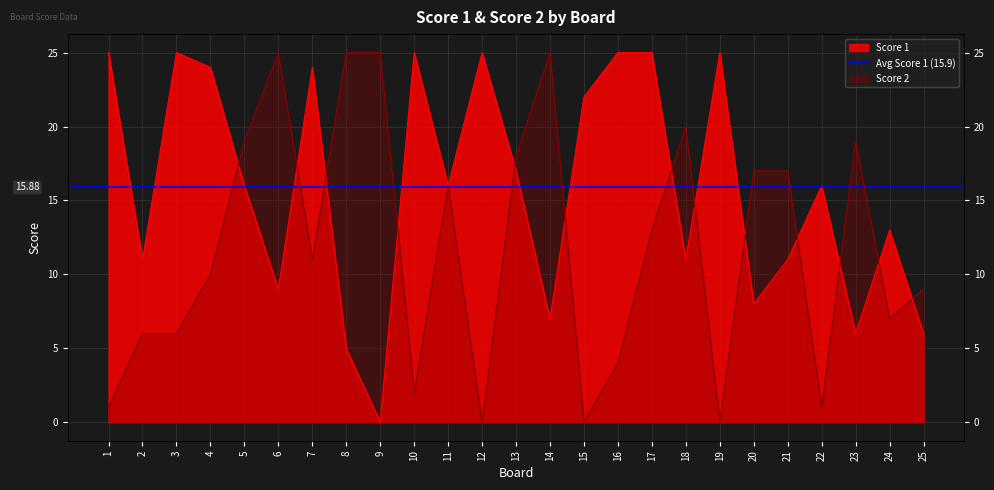

Which series has the largest total across all categories?

Score 1